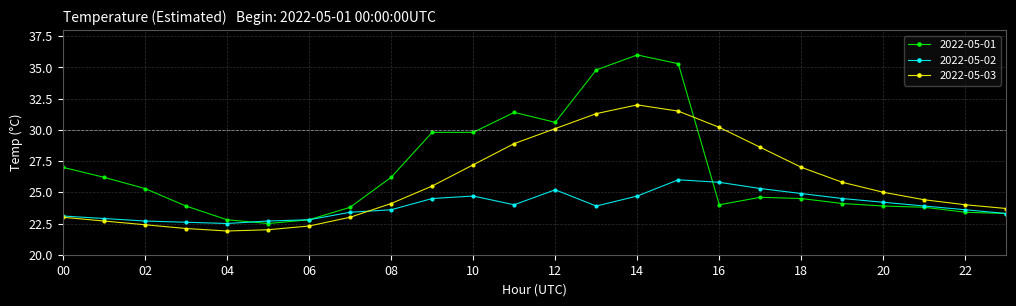

What is the smallest value displayed?

21.9